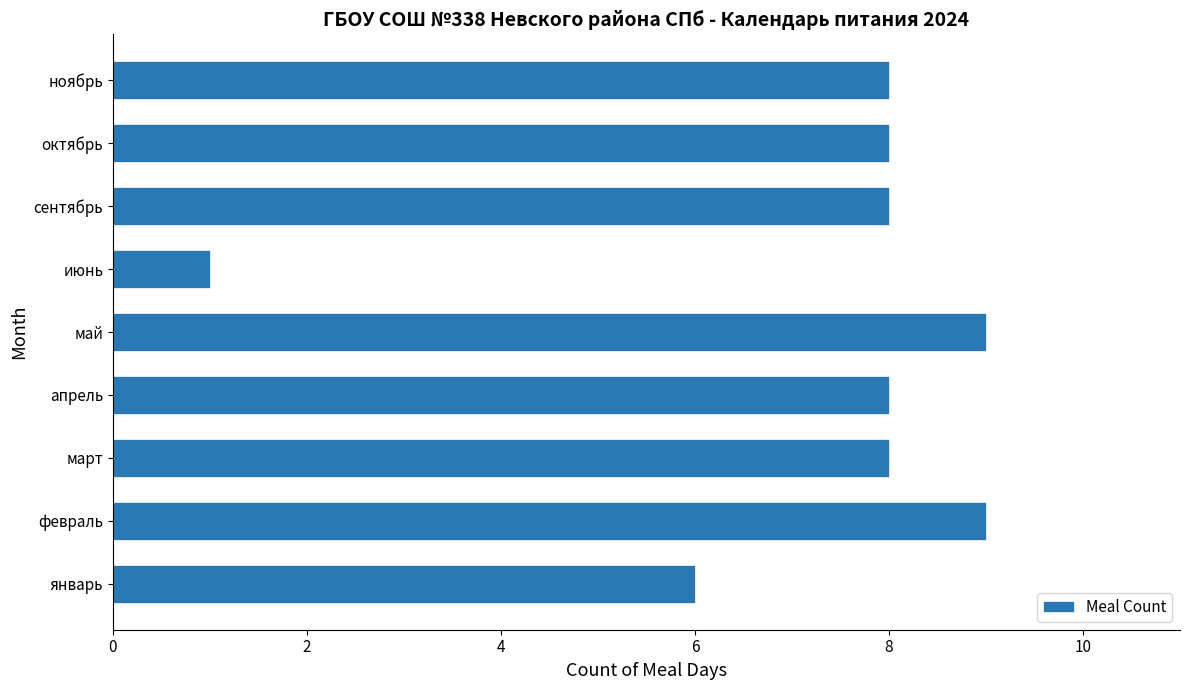

Is it true that the value at январь is 6?

True